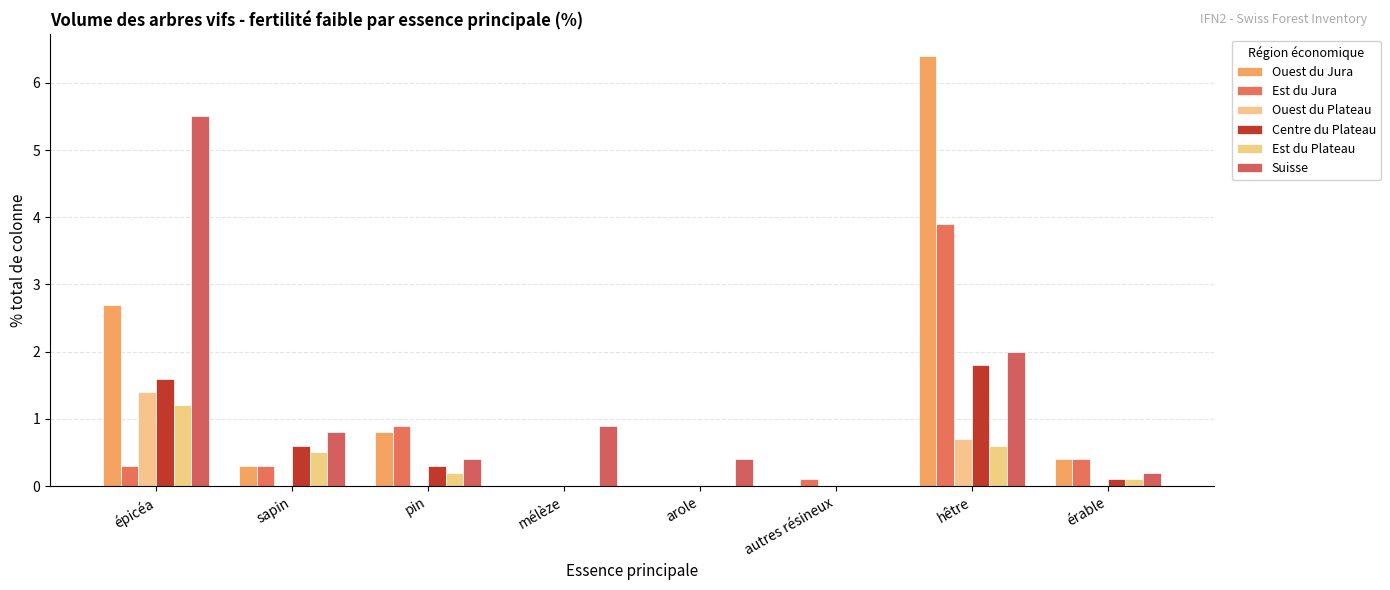

What is the sum of all Ouest du Plateau values?

2.1